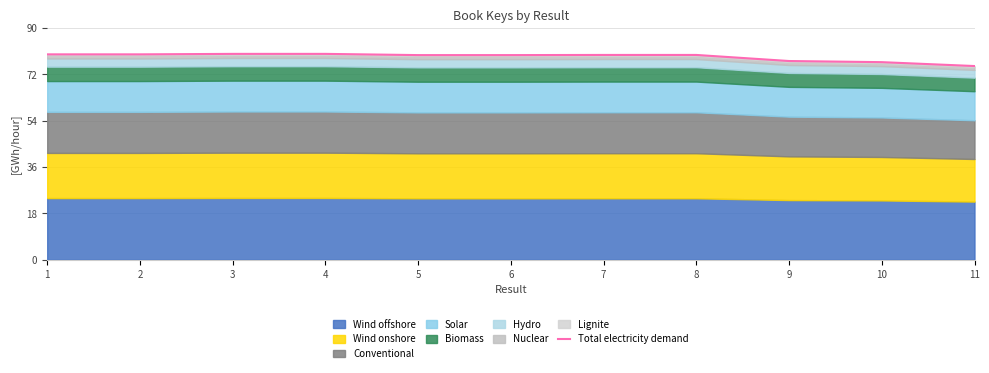

What is the change in value from 2 to 6?

-0.3